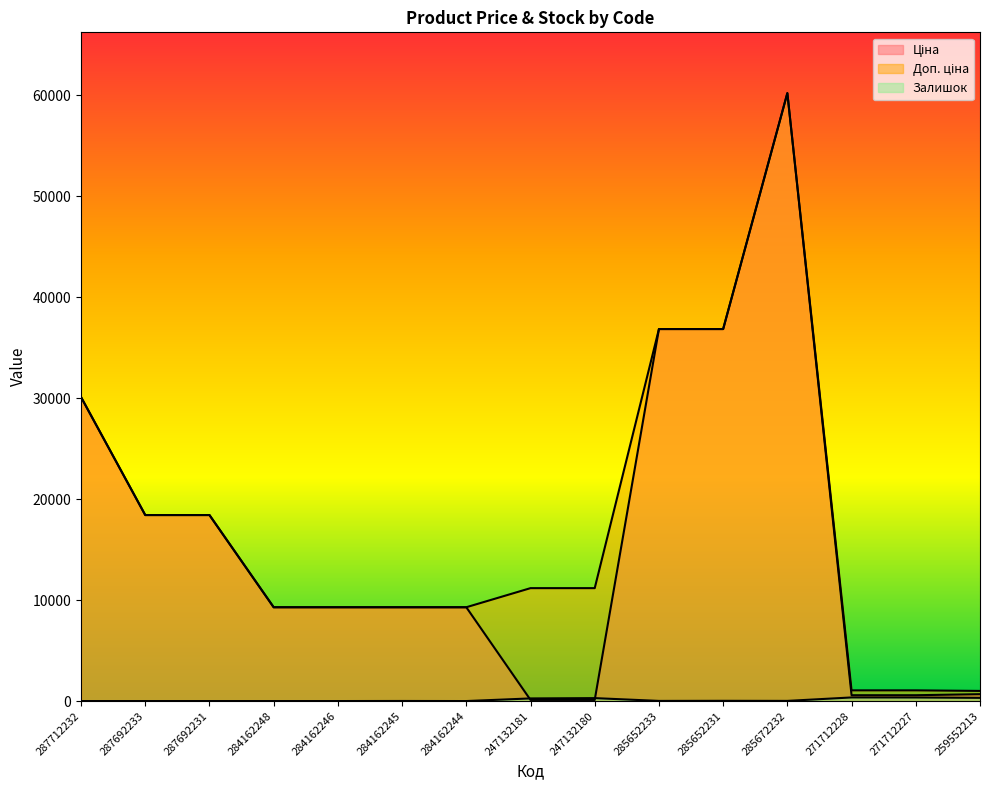

Rank the categories by Доп. ціна value from highest to lowest.

285672232, 285652233, 285652231, 287712232, 287692233, 287692231, 247132181, 247132180, 284162248, 284162246, 284162245, 284162244, 271712228, 271712227, 259552213